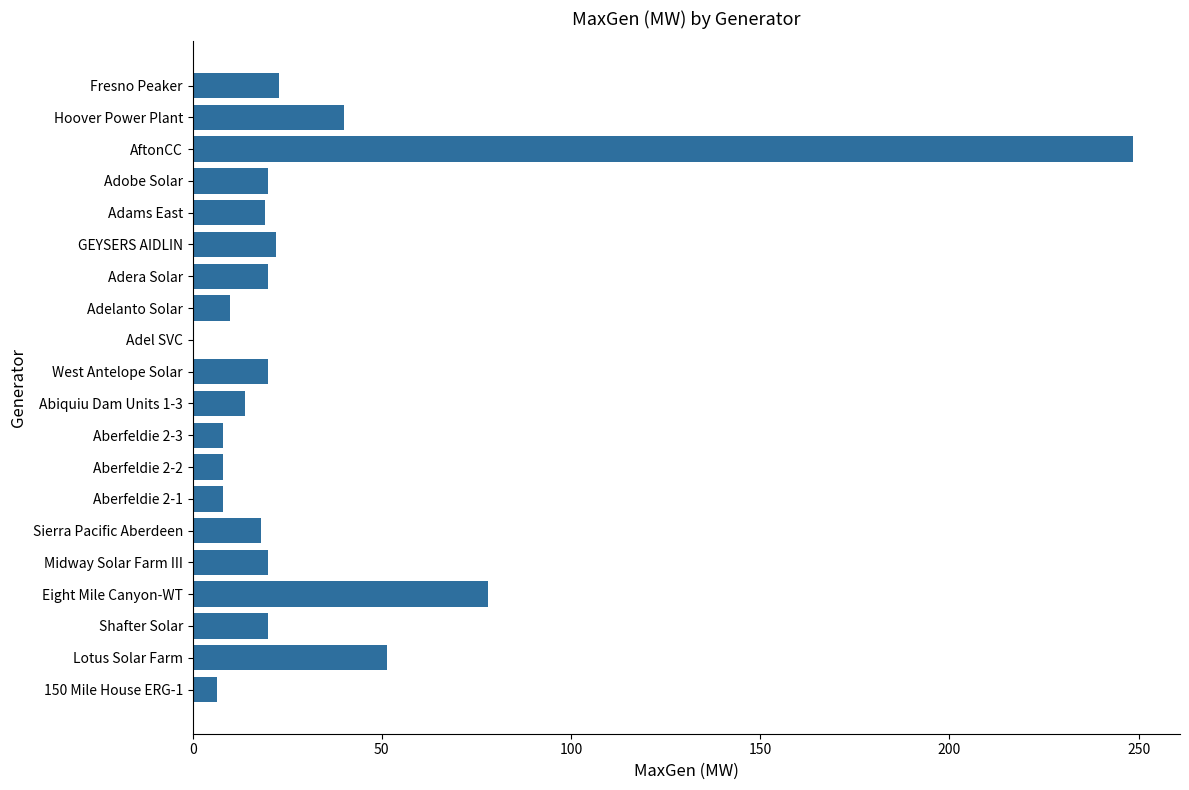

How many series are shown in this chart?

1